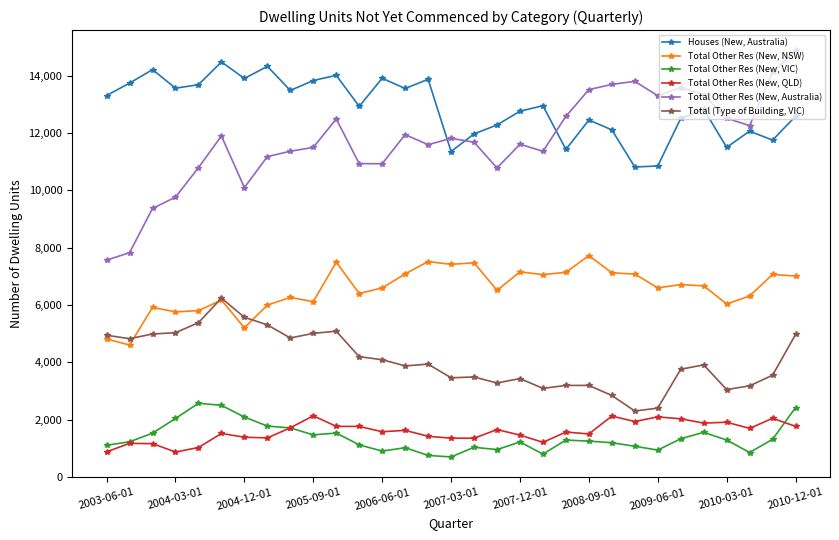

After their last crossing, which series has the higher values: Total Other Res (New, Australia) or Houses (New, Australia)?

Total Other Res (New, Australia)